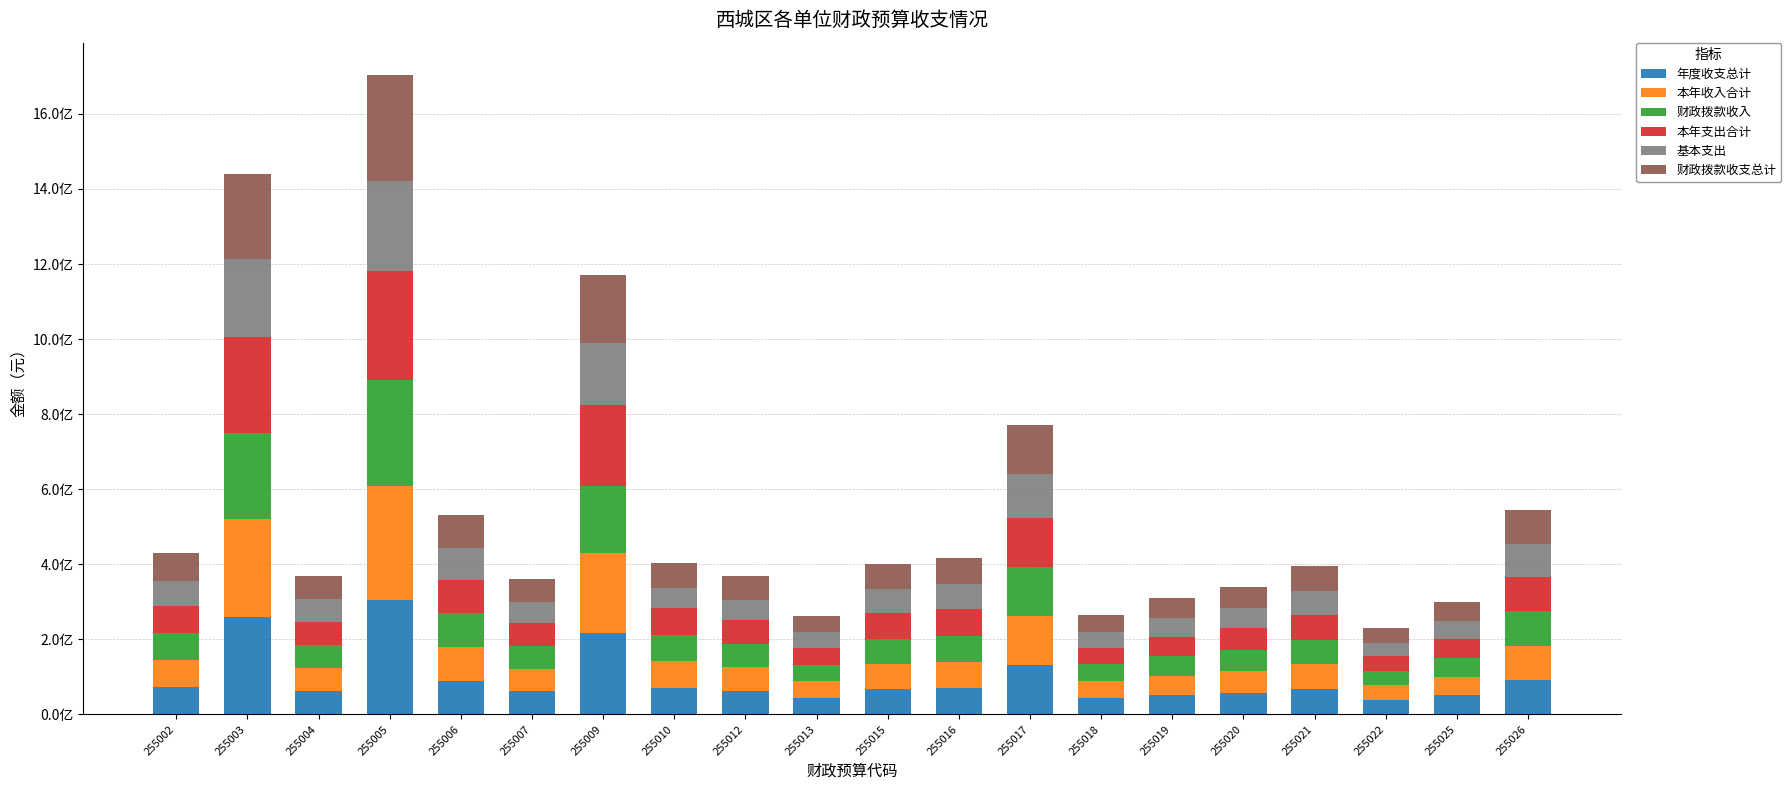

The value of 年度收支总计 at 255002 is 17116427.9. True or false?

False